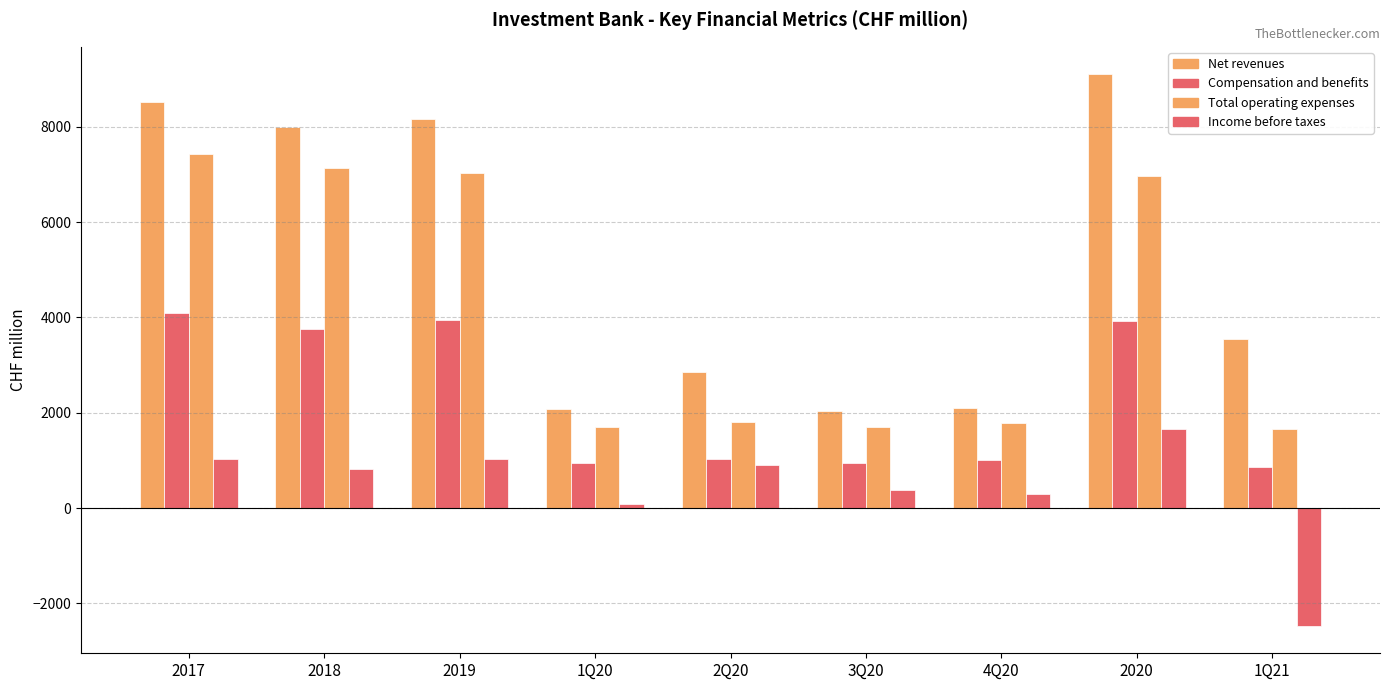

The Compensation and benefits series shows 1119 at 1Q21. True or false?

False